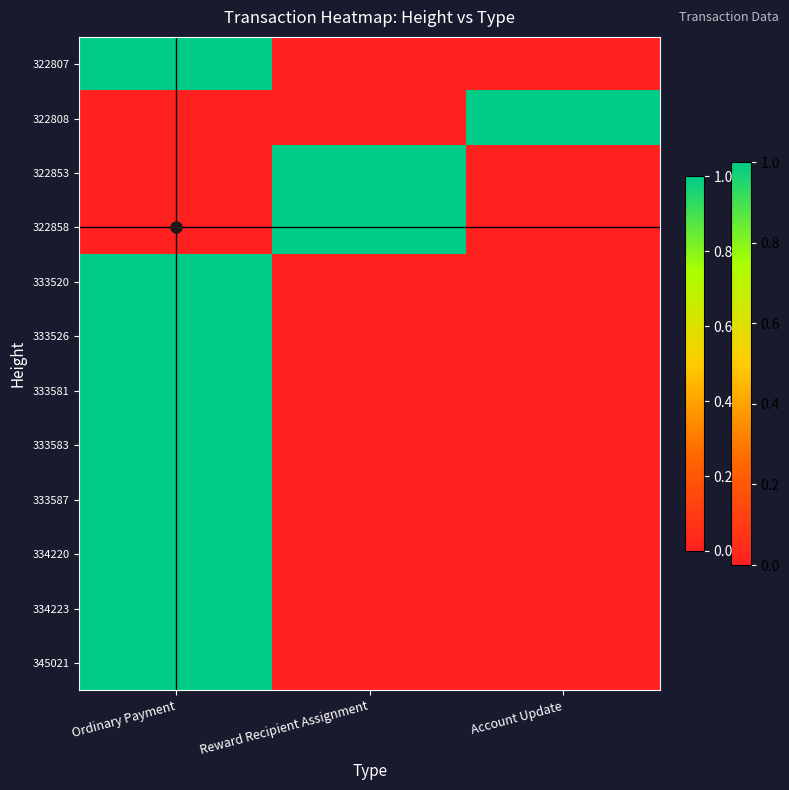

Which series changed the most between Ordinary Payment and Reward Recipient Assignment?

322807